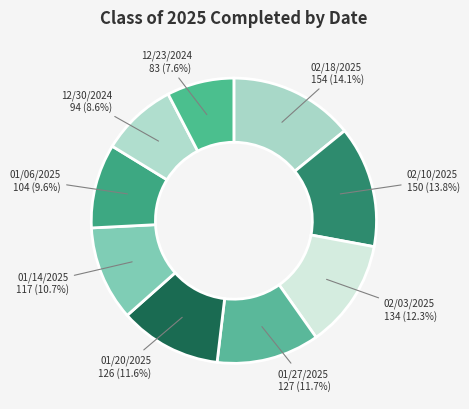

Which has a higher value, 12/23/2024 or 12/30/2024?

12/30/2024